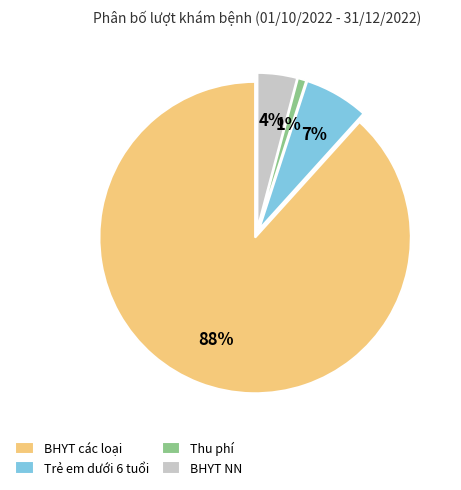

To the nearest percent, what is the difference between the BHYT NN and Trẻ em dưới 6 tuổi slice percentages?

3%